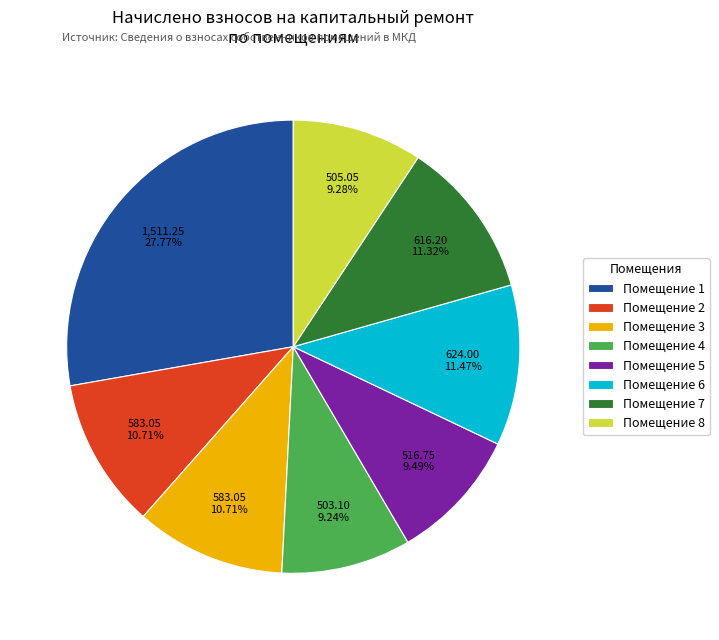

Does Помещение 6 represent more than half of the total?

No